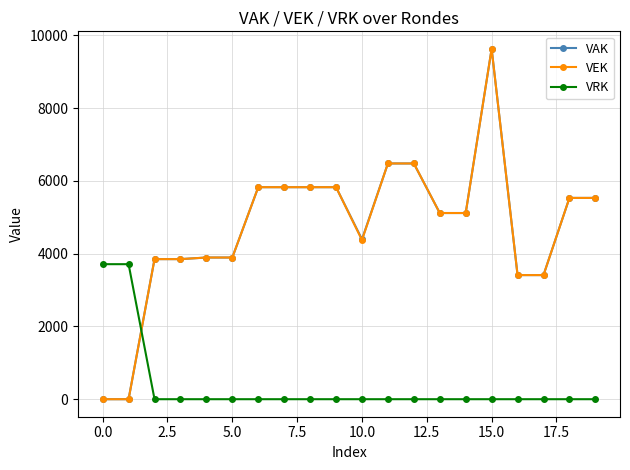

What are all the series names shown in the legend?

VAK, VEK, VRK